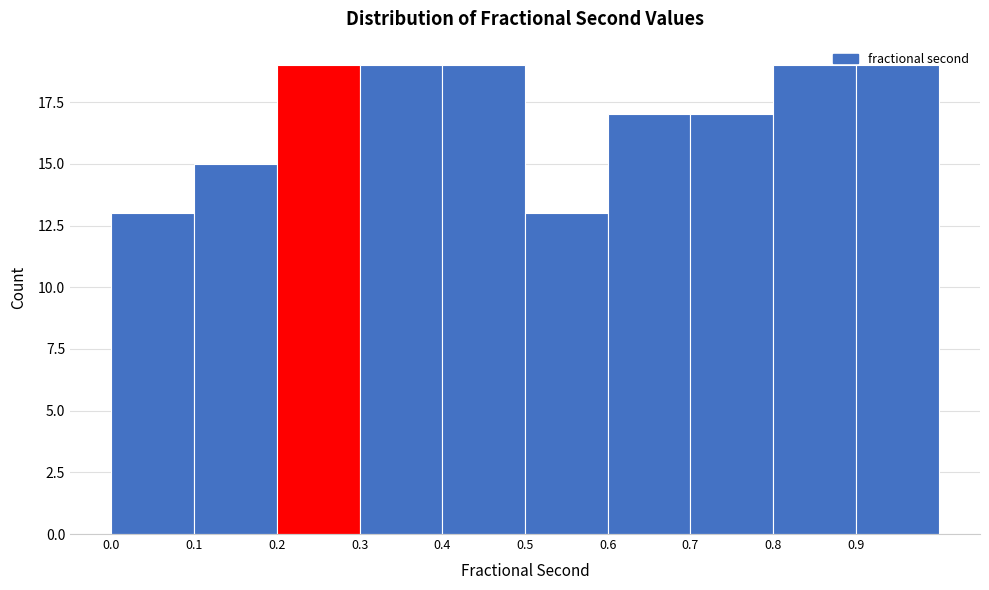

Reading left to right, transcribe this chart: for each bar, give the range it covers on the x-axis and its height. The values are not printed on the chart, so give them approximately, as read against the axis.

0.0 to 0.1: 13
0.1 to 0.2: 15
0.2 to 0.3: 19
0.3 to 0.4: 19
0.4 to 0.5: 19
0.5 to 0.6: 13
0.6 to 0.7: 17
0.7 to 0.8: 17
0.8 to 0.9: 19
0.9 to 1.0: 19